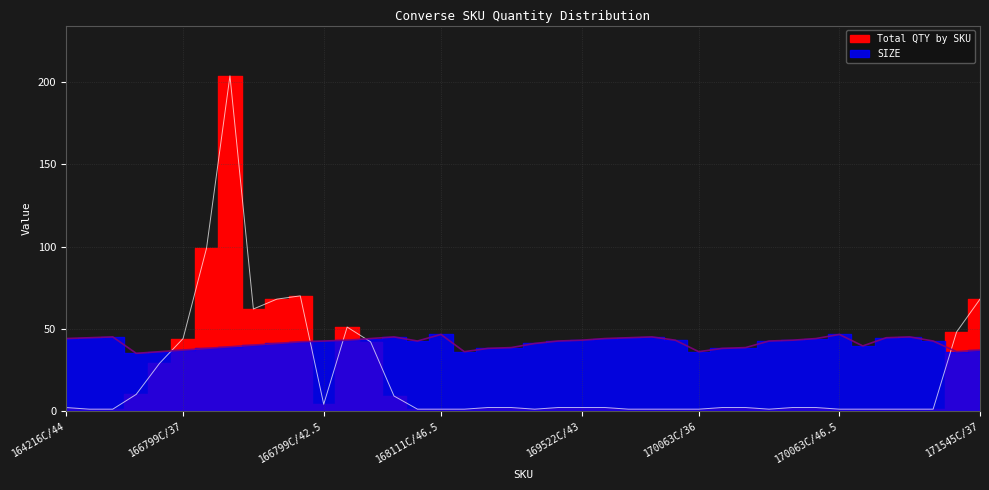

Is it true that SIZE equals 45.0 at 170555C/45?

True